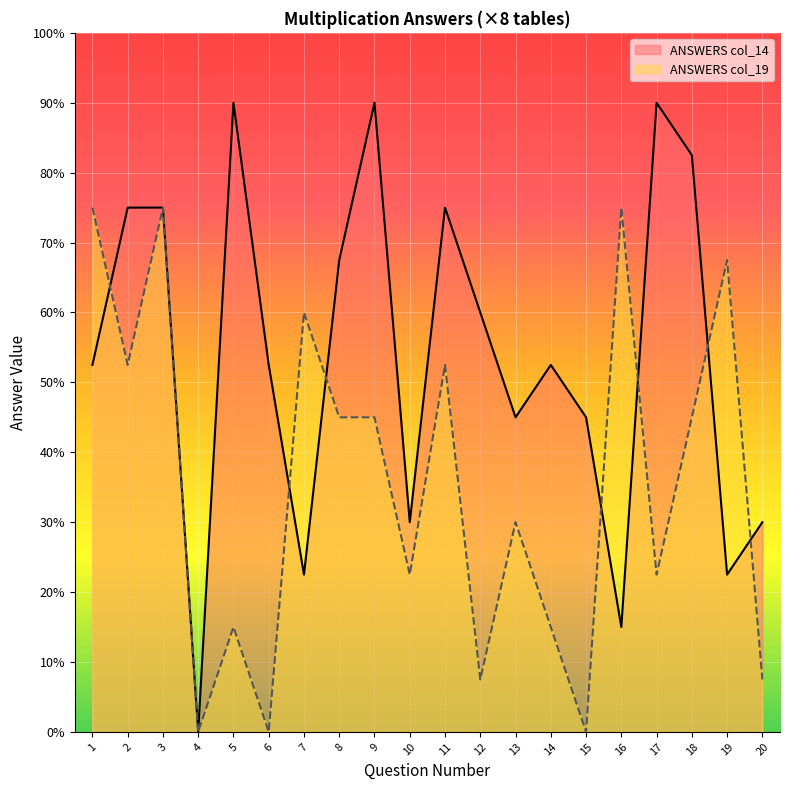

At which category is the sum across all series the highest?

3